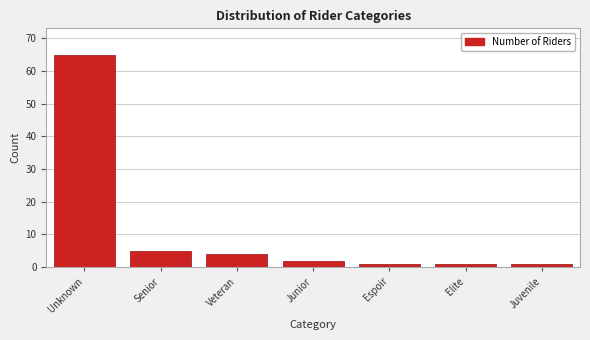

Reading right to left, extract all data points from this chart.

Juvenile=1	Elite=1	Espoir=1	Junior=2	Veteran=4	Senior=5	Unknown=65